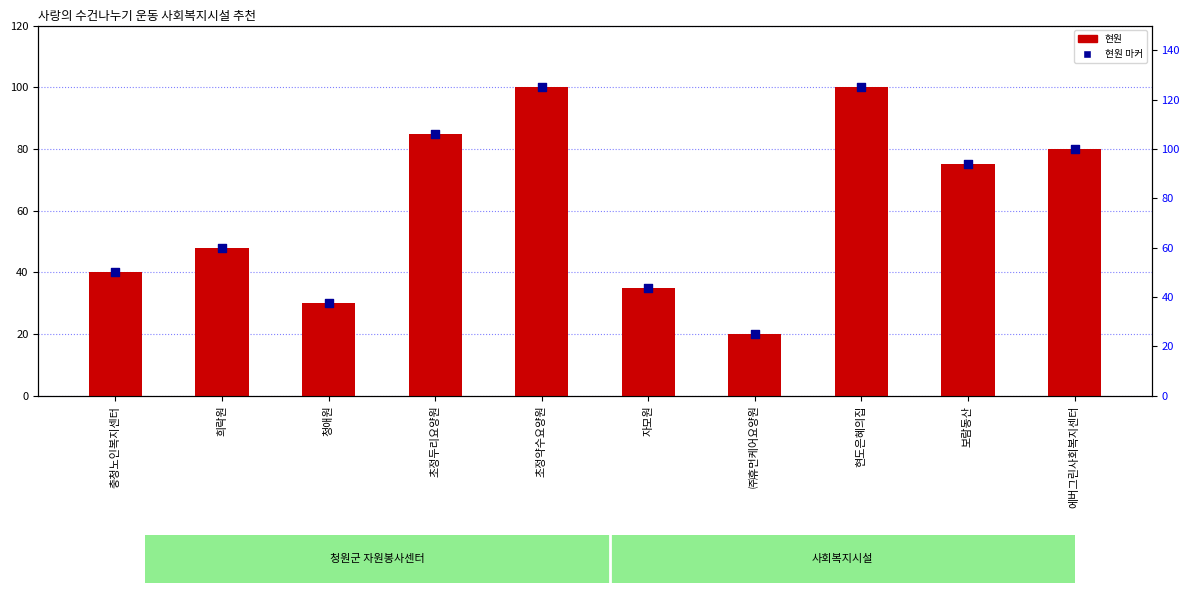

At which category is the sum across all series the highest?

초정약수요양원